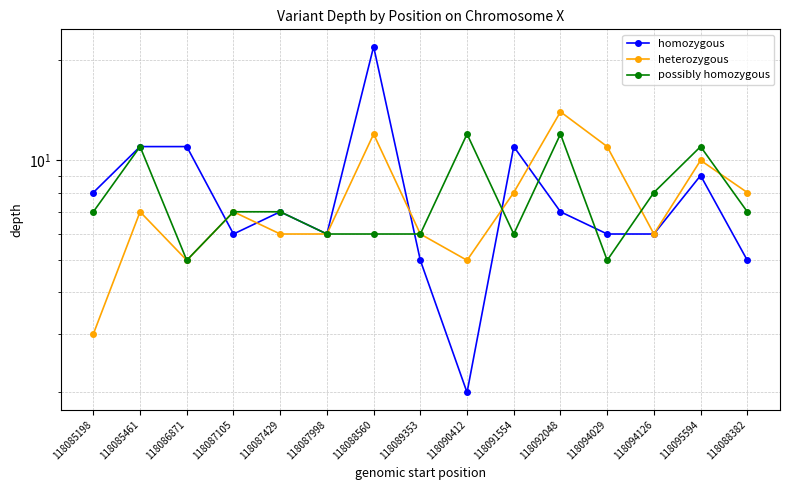

Reading left to right, extract all data points from this chart.

homozygous: 8	11	11	6	7	6	22	5	2	11	7	6	6	9	5
heterozygous: 3	7	5	7	6	6	12	6	5	8	14	11	6	10	8
possibly homozygous: 7	11	5	7	7	6	6	6	12	6	12	5	8	11	7